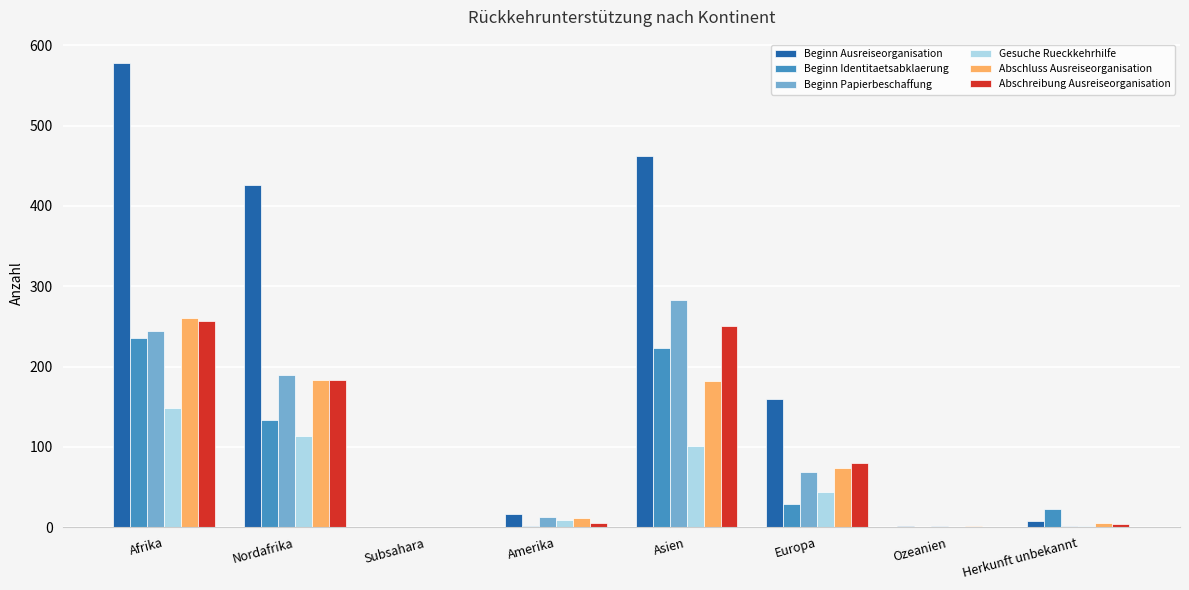

How many series are shown in this chart?

6